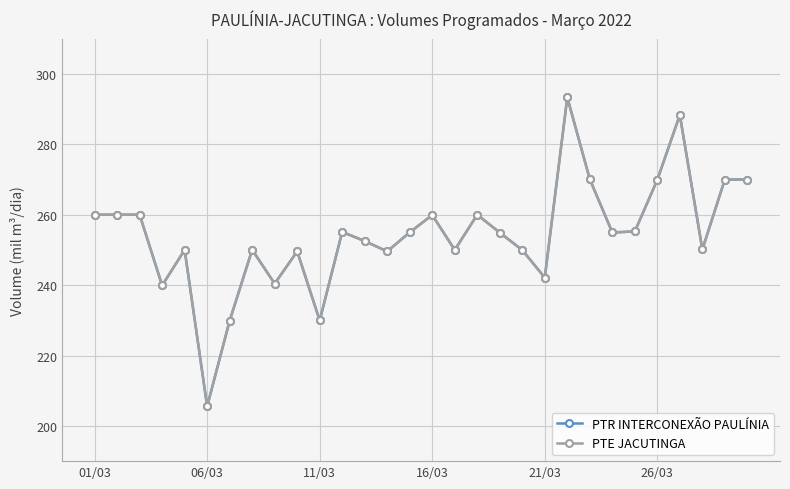

True or false: PTE JACUTINGA and PTR INTERCONEXÃO PAULÍNIA intersect in this chart.

False